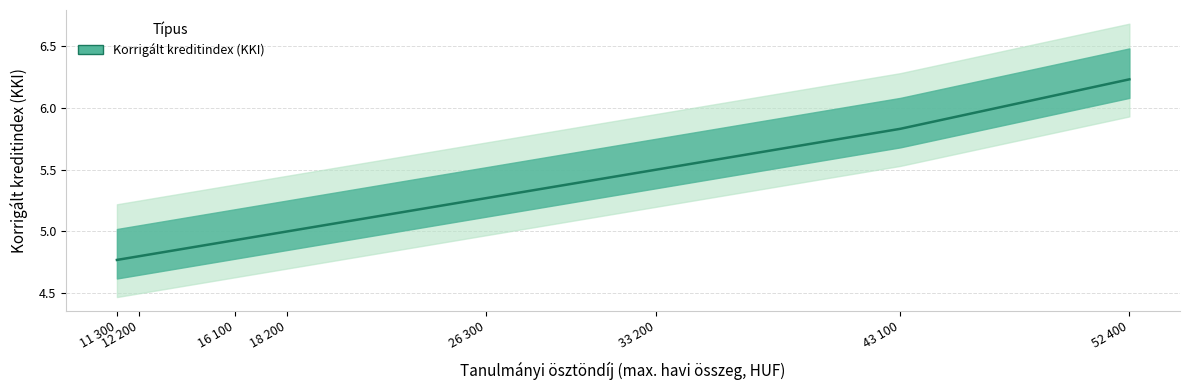

Is it true that the value at 18200 is 5.0?

True